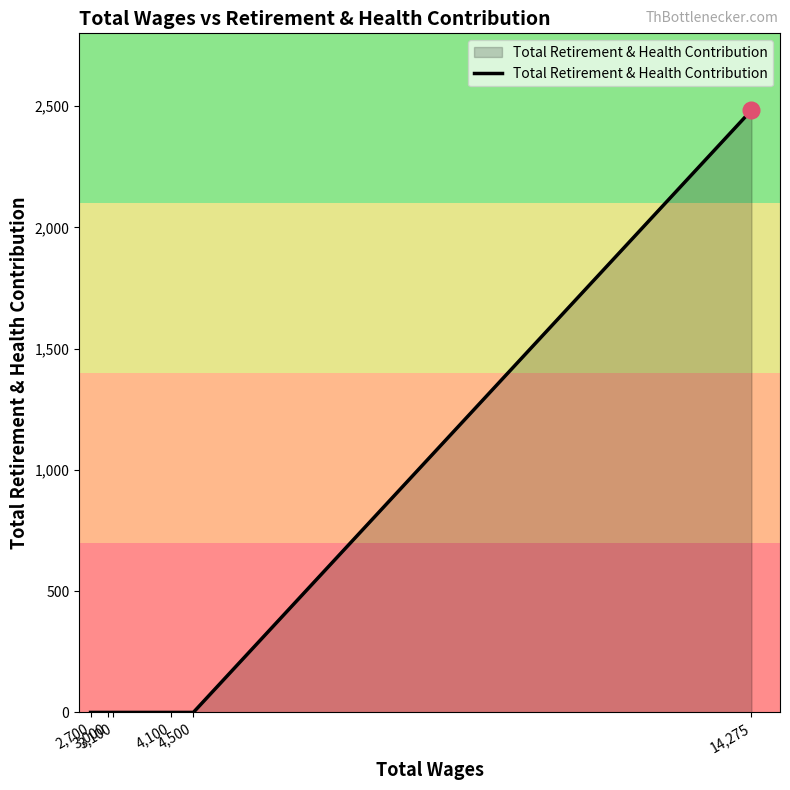

Does the chart have visible grid lines?

No